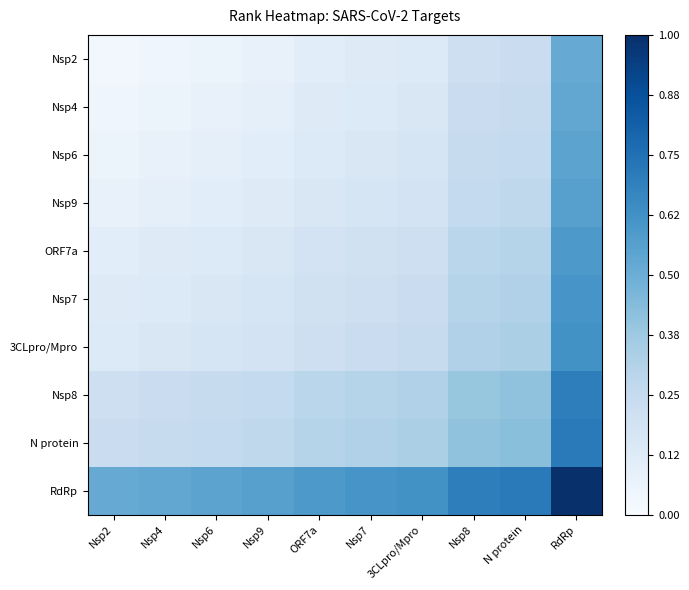

What is the total value across all series at Nsp7?

2.4